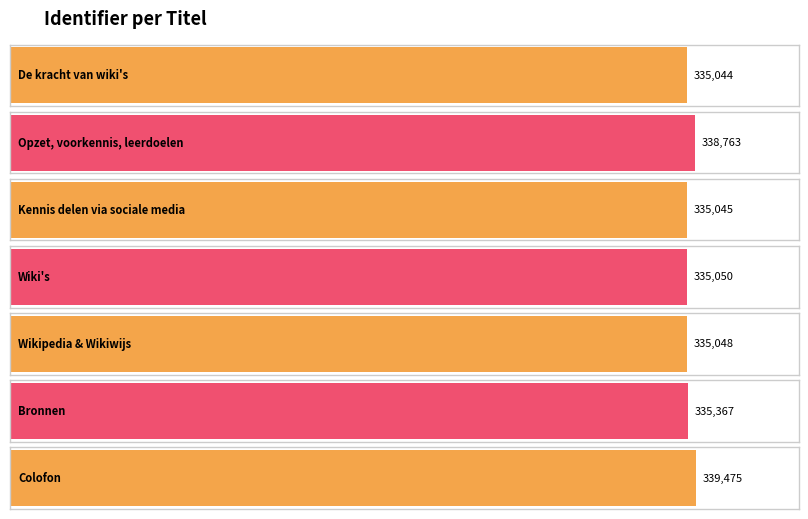

Rank the categories by value from highest to lowest.

Colofon, Opzet, voorkennis, leerdoelen, Bronnen, Wiki's, Wikipedia & Wikiwijs, Kennis delen via sociale media, De kracht van wiki's